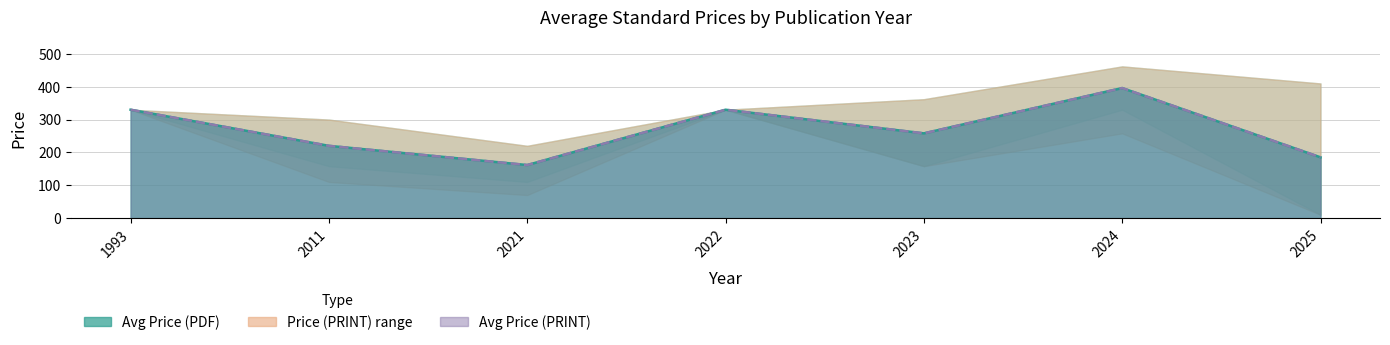

What is the smallest value displayed?

10.0